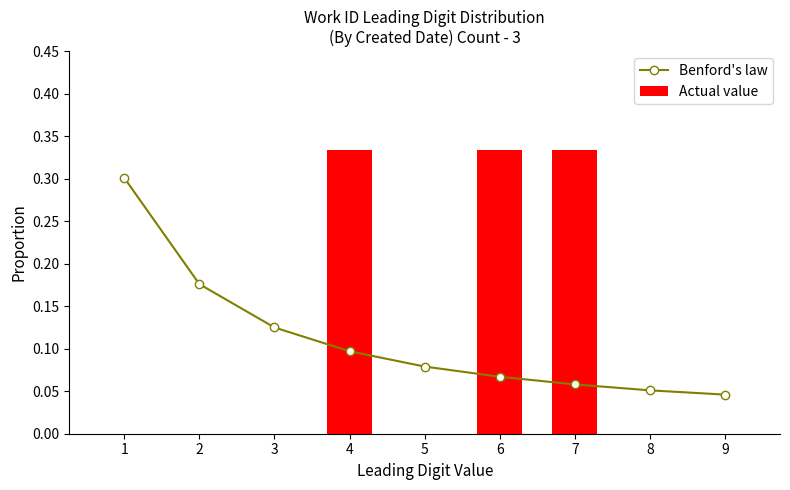

Which has a higher value, 3 or 8?

3